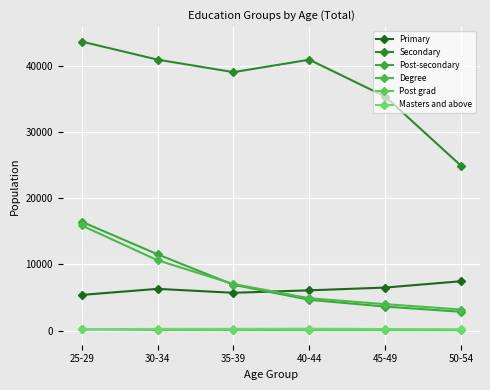

Where does the Masters and above series first go above 276?

30-34